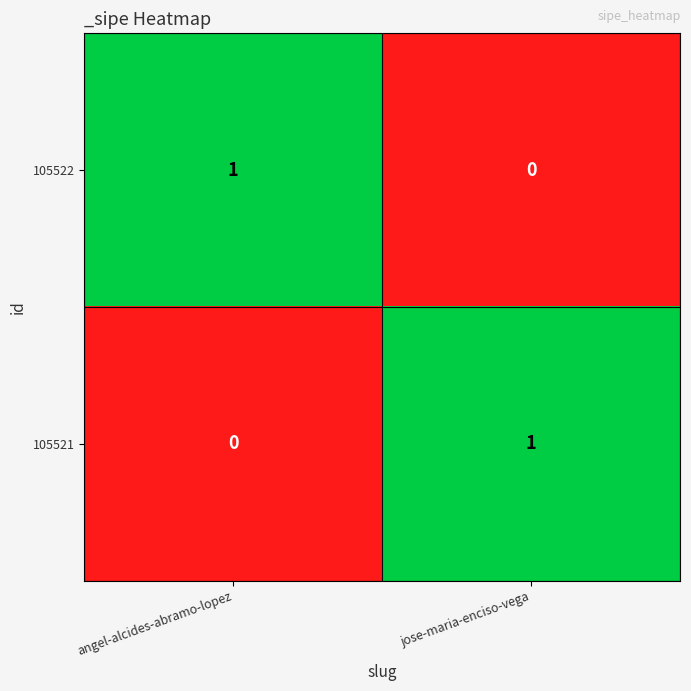

Rank the series at jose-maria-enciso-vega from lowest to highest value.

105522, 105521